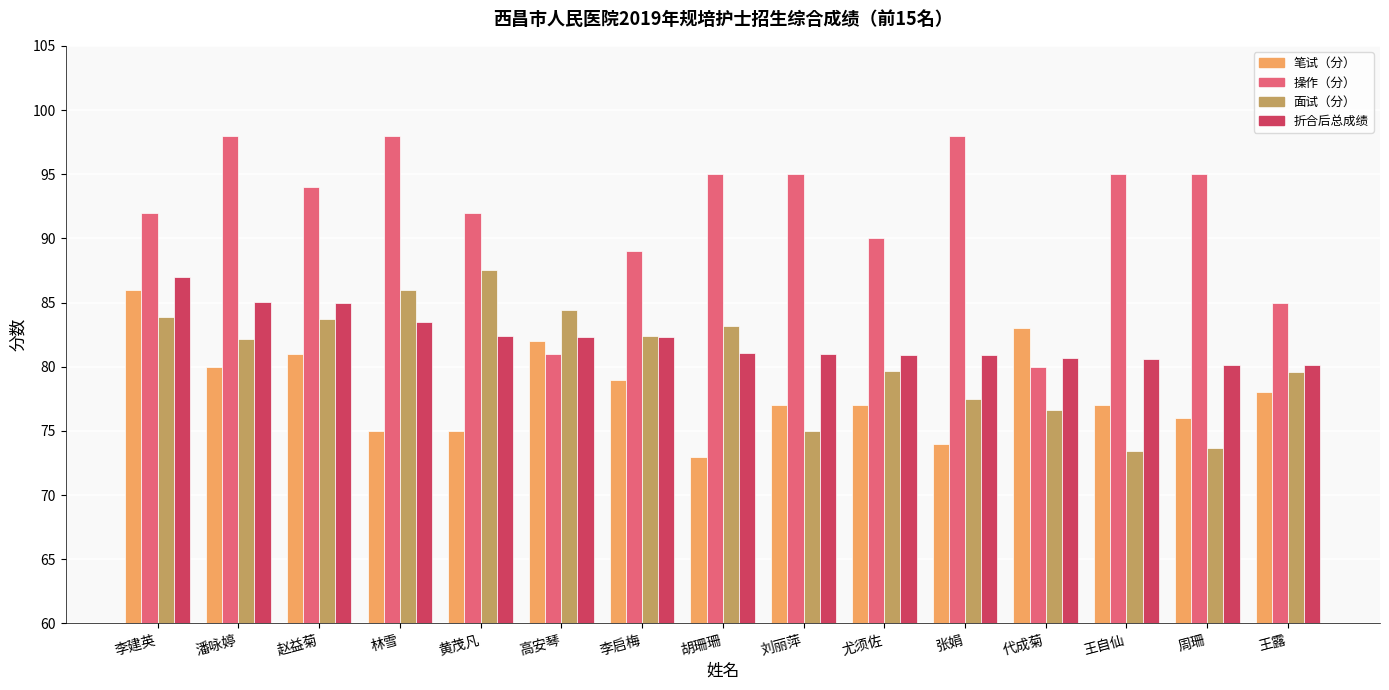

Rank the series at 刘丽萍 from highest to lowest value.

操作（分）, 折合后总成绩, 笔试（分）, 面试（分）